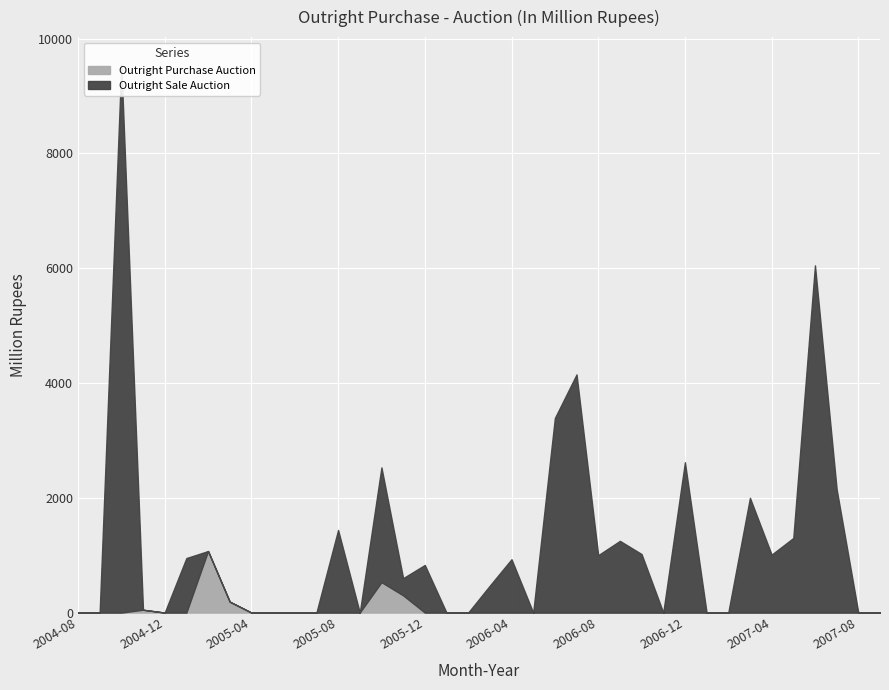

Where is the first local maximum for Outright Sale Auction?

2004-10